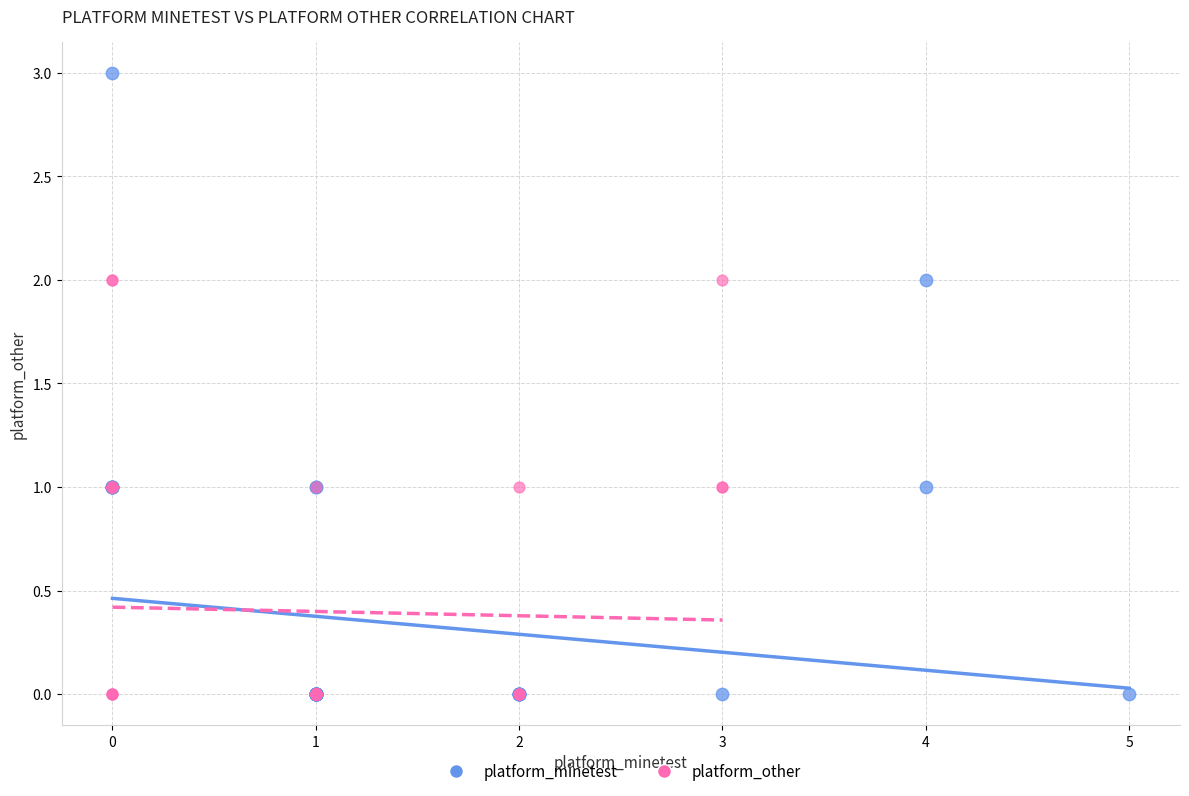

Which series contains the highest Y value?

platform_minetest